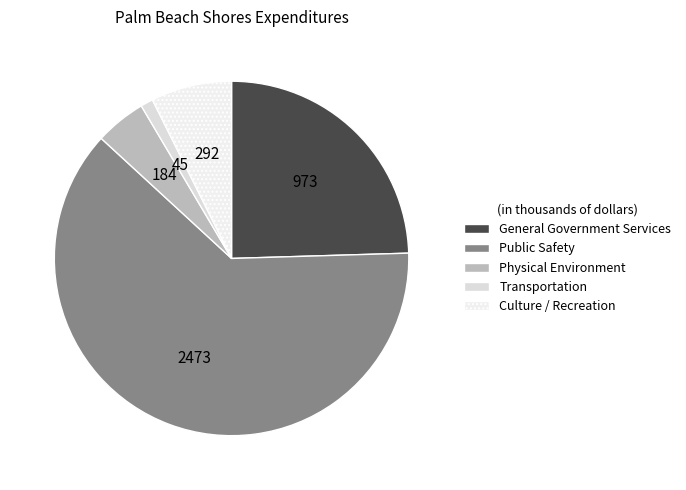

How many segments does this pie chart have?

5